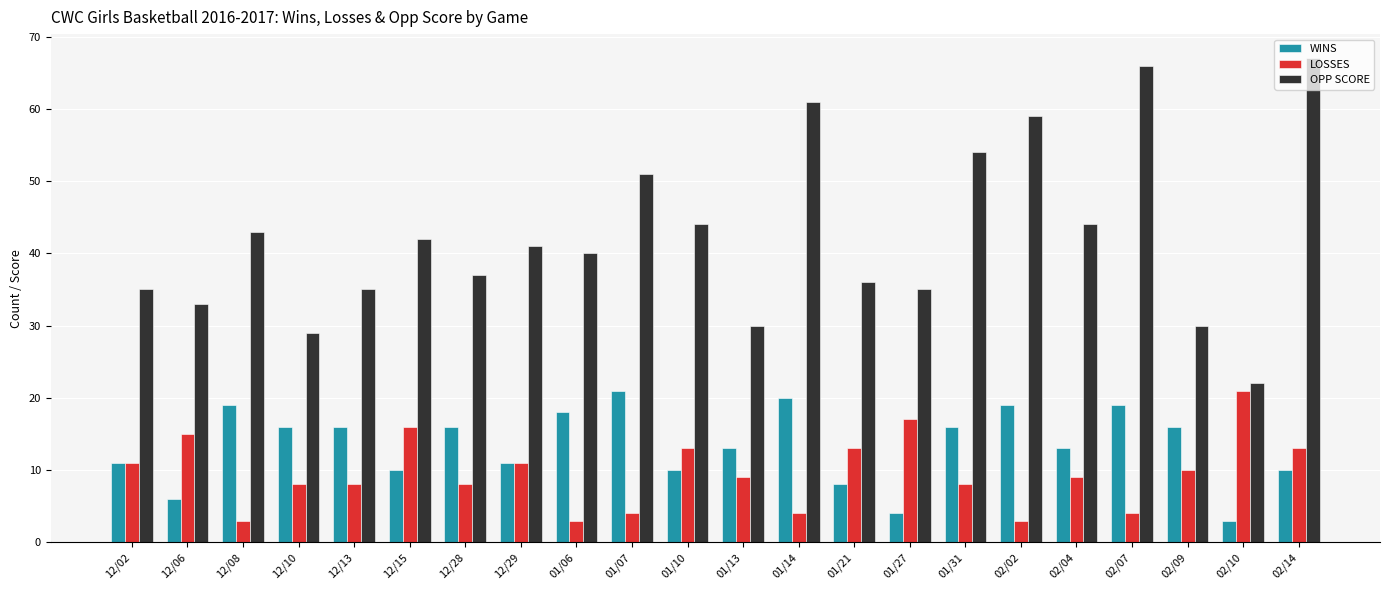

What is the difference between the maximum and minimum values in the LOSSES series?

18